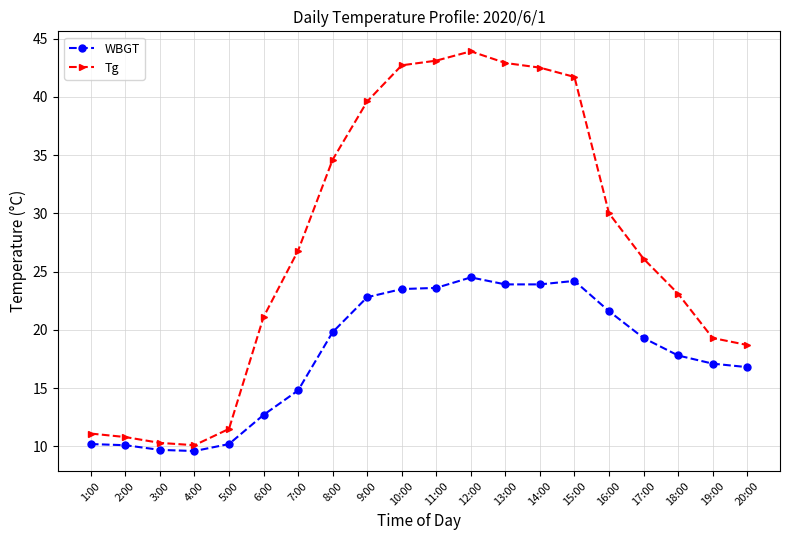

What is the difference between the Tg values at 13:00 and 9:00?

3.3